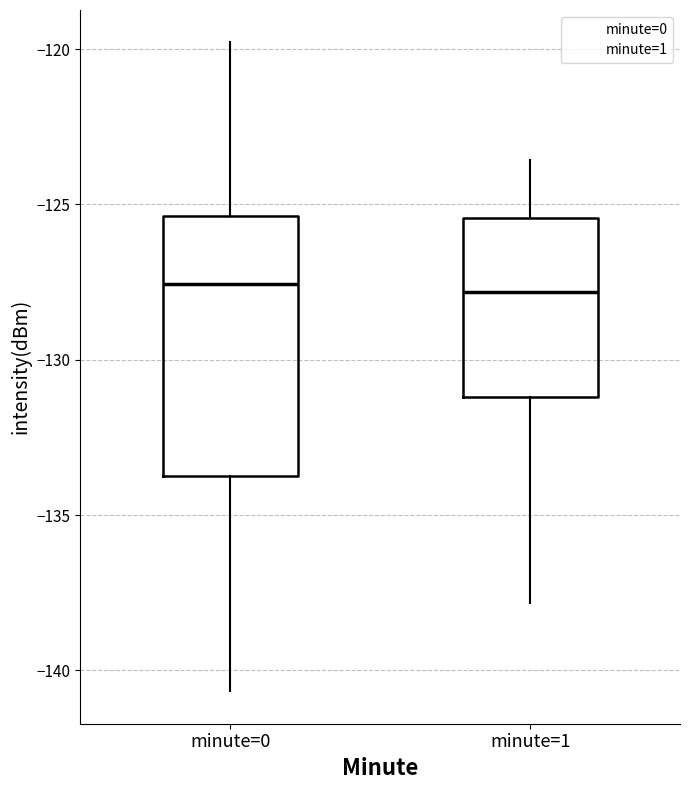

Reading left to right, read every box against the y-axis: the position of its median line, the range the box covers, and the ends of its whiskers. The values are not printed on the chart, so give them approximately, as read against the axis.

minute=0: median -127.5, box -133.5 to -125.5, whiskers -140.5 to -120.0
minute=1: median -128.0, box -131.0 to -125.5, whiskers -138.0 to -123.5